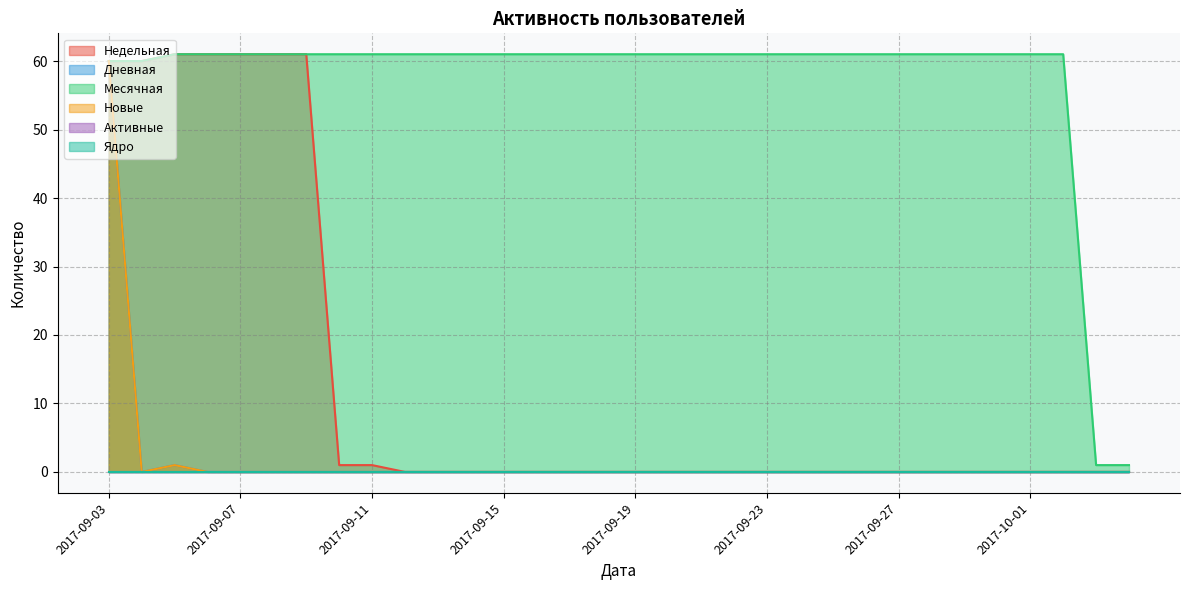

At which category is the sum across all series the highest?

2017-09-03